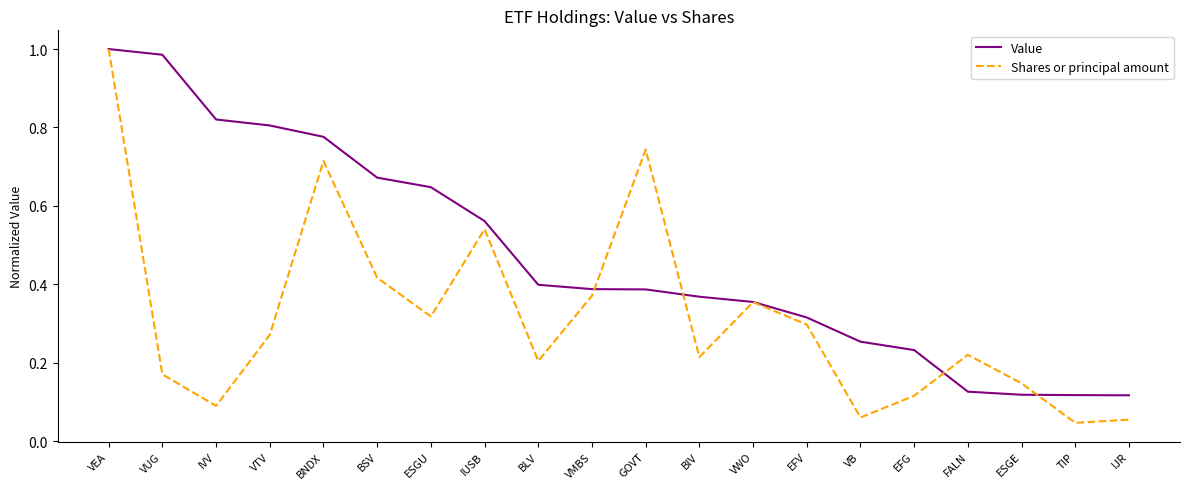

Is it true that Value equals 0.8 at VTV?

True